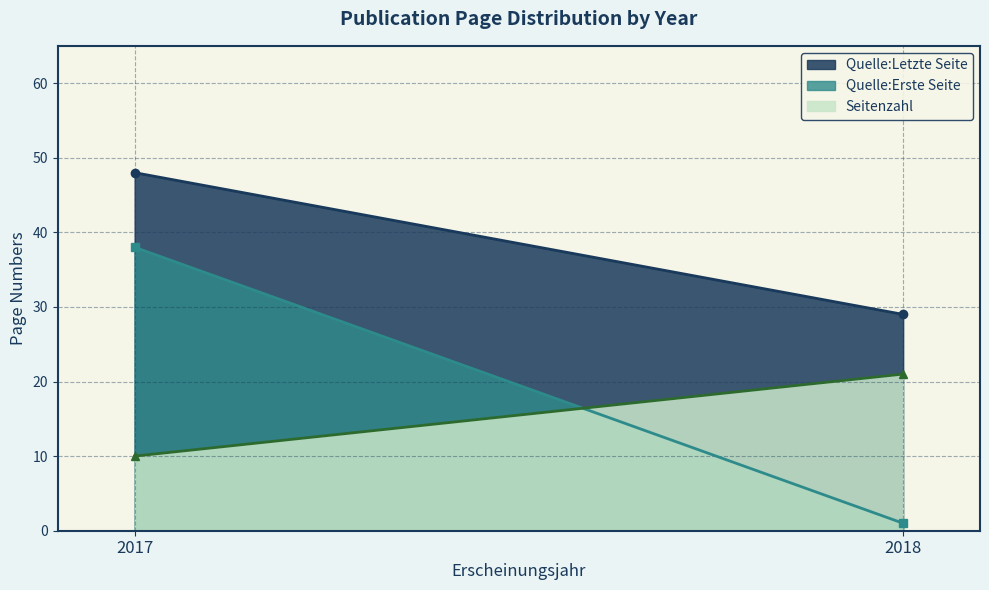

Where does the Quelle:Letzte Seite series first go above 39?

2017